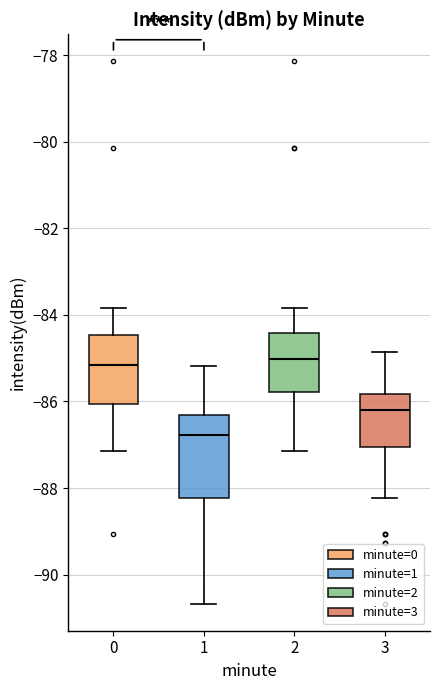

Where is the upper edge of the box at x = 1 on the y-axis? The values are not printed on the chart, so give them approximately, as read against the axis.

-86.4